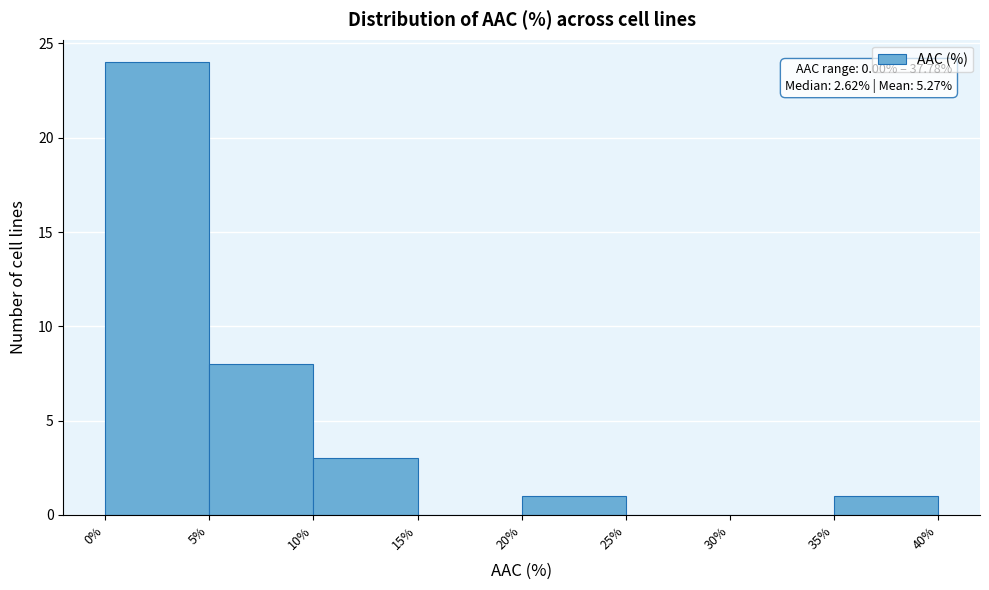

Over which range of the x-axis is the bar tallest?

0% to 5%